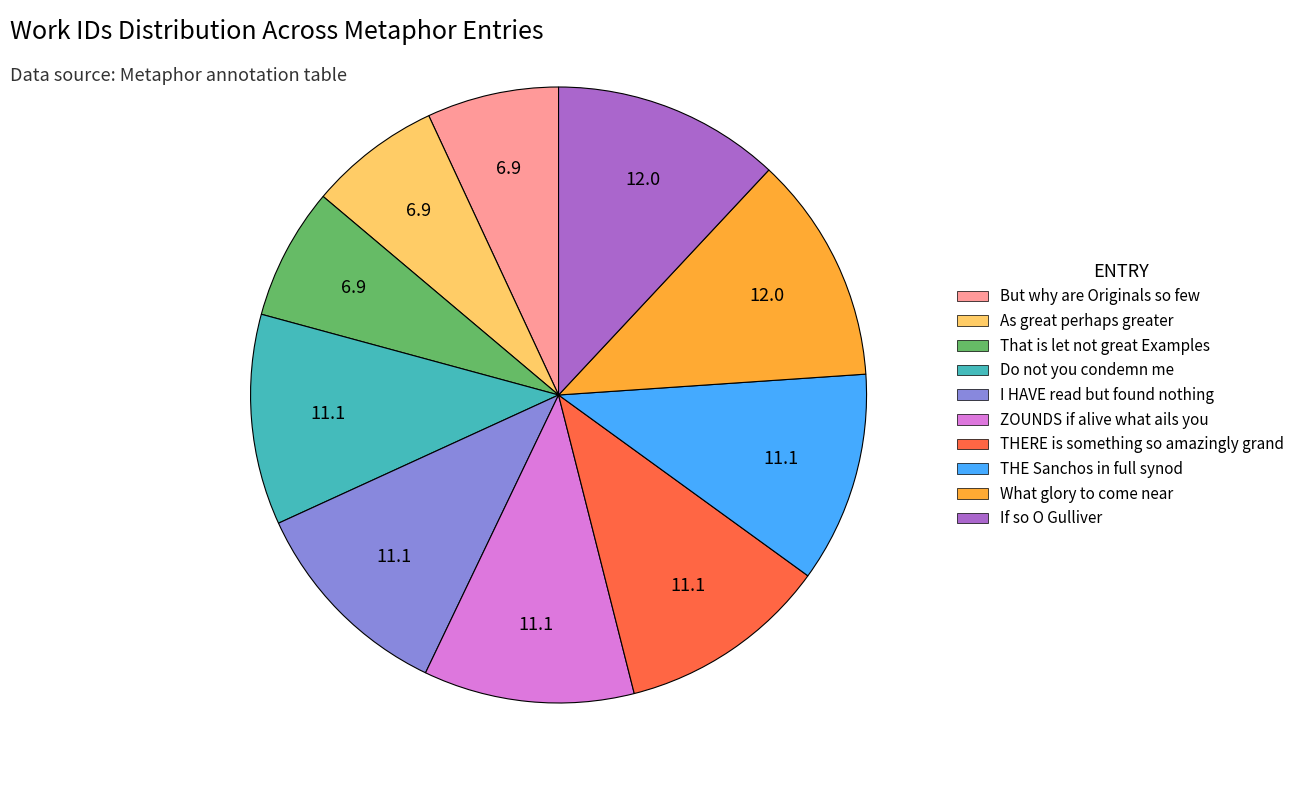

Is it true that As great perhaps greater is 12% of the pie?

False